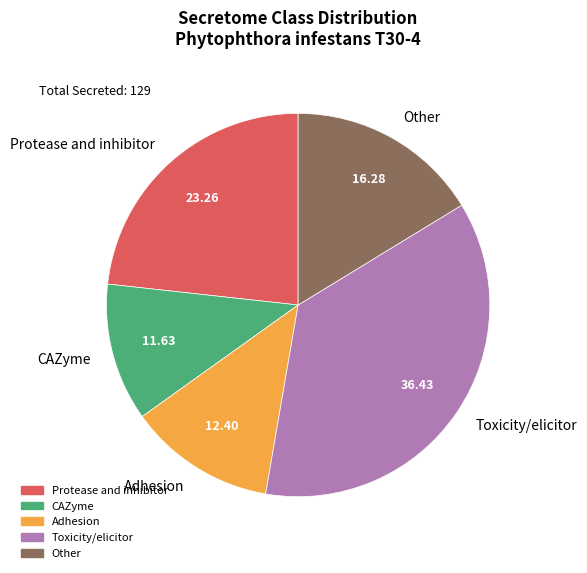

Is there a majority slice in this chart?

No